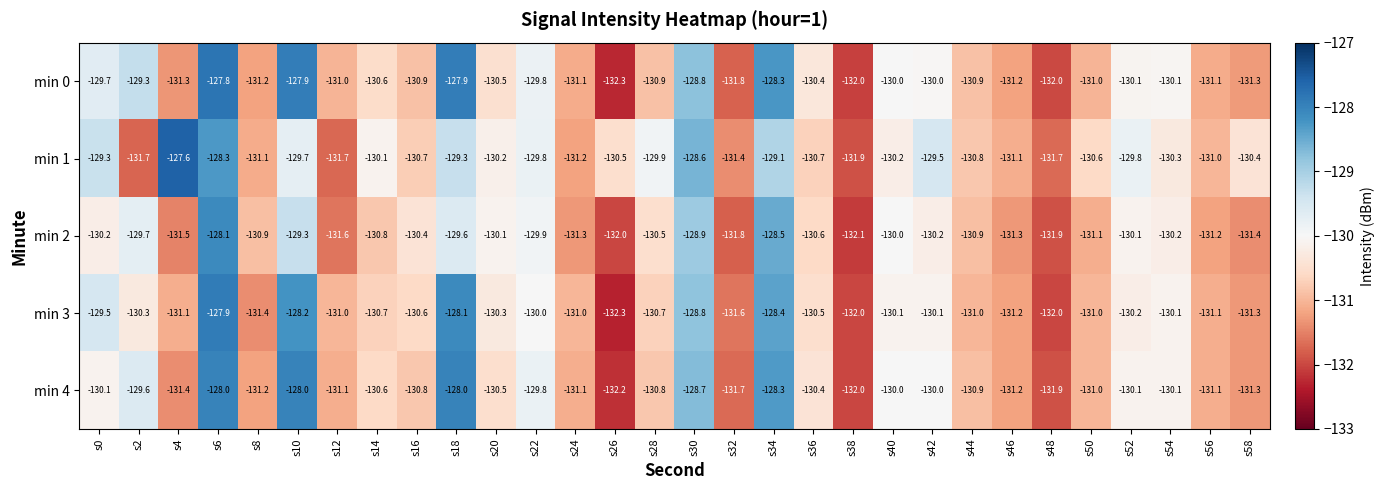

Where does the min 4 series first go above -130?

s2